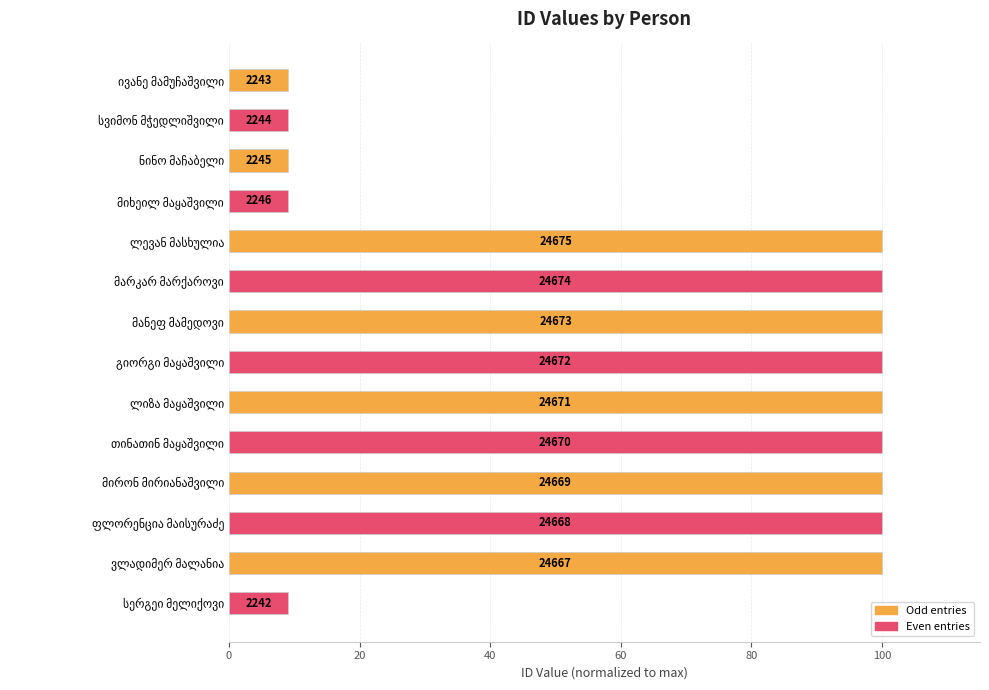

How many bars are there in total?

14